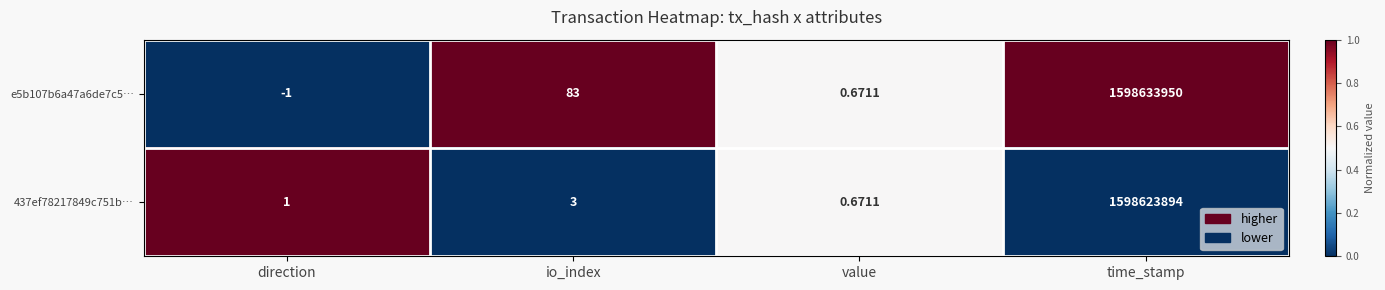

How many data points does each series have?

4